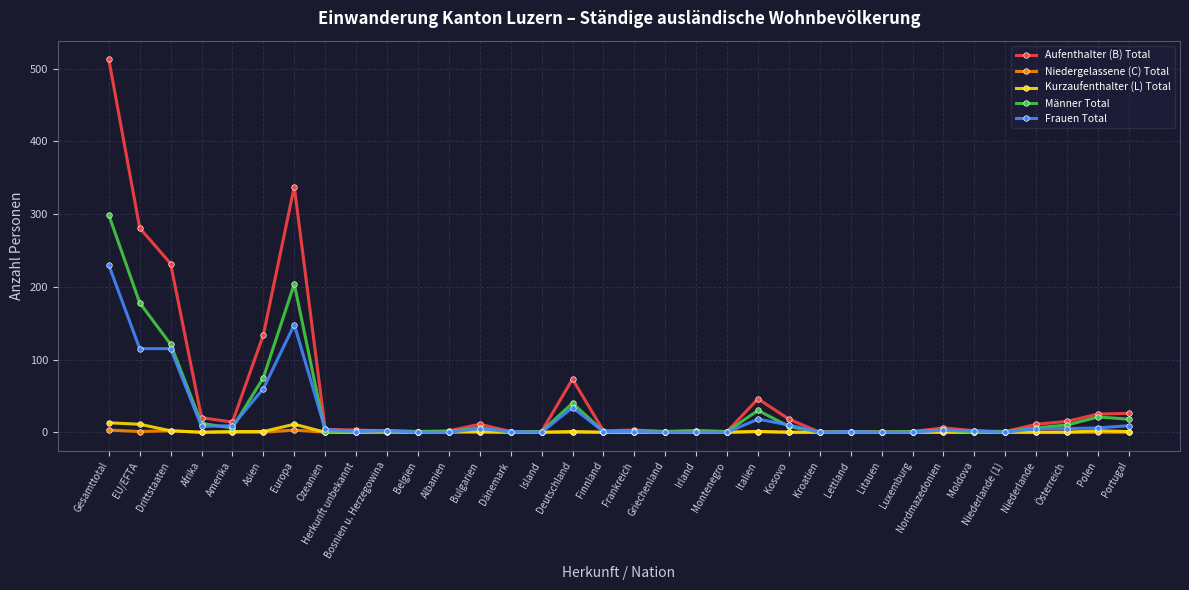

At which category is the sum across all series the highest?

Gesamttotal